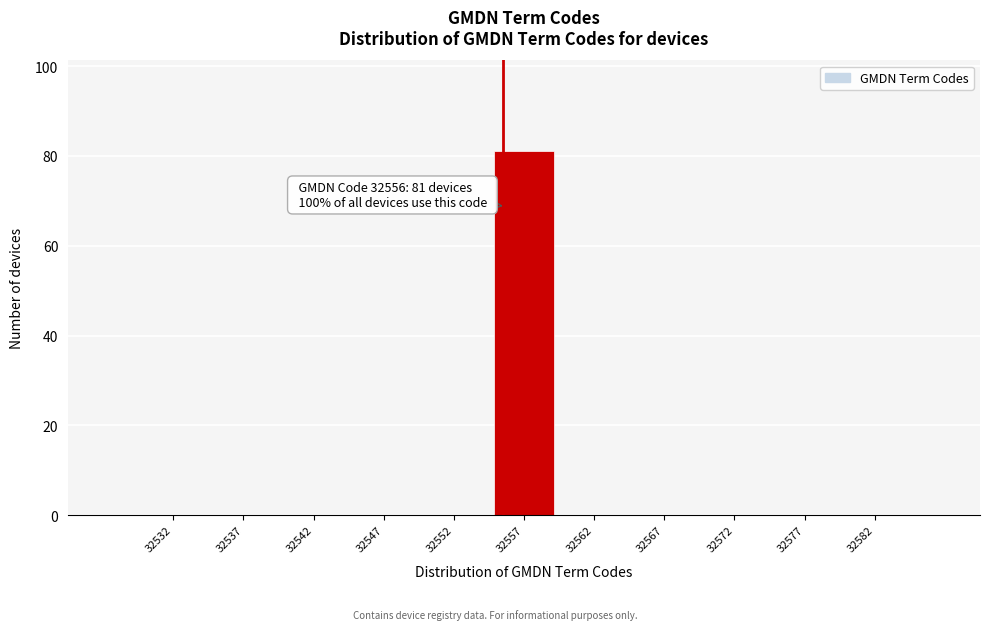

Reading right to left, what are all the values shown in this chart?

32582=0	32577=0	32572=0	32567=0	32562=0	32557=81	32552=0	32547=0	32542=0	32537=0	32532=0